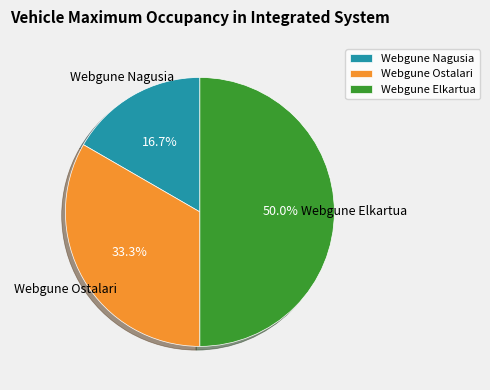

True or false: Webgune Elkartua accounts for 57% of the total.

False